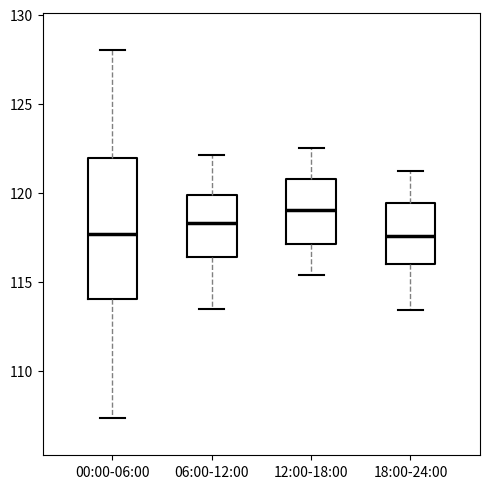

Where is the lower edge of the box for 00:00-06:00 on the y-axis? The values are not printed on the chart, so give them approximately, as read against the axis.

114.0